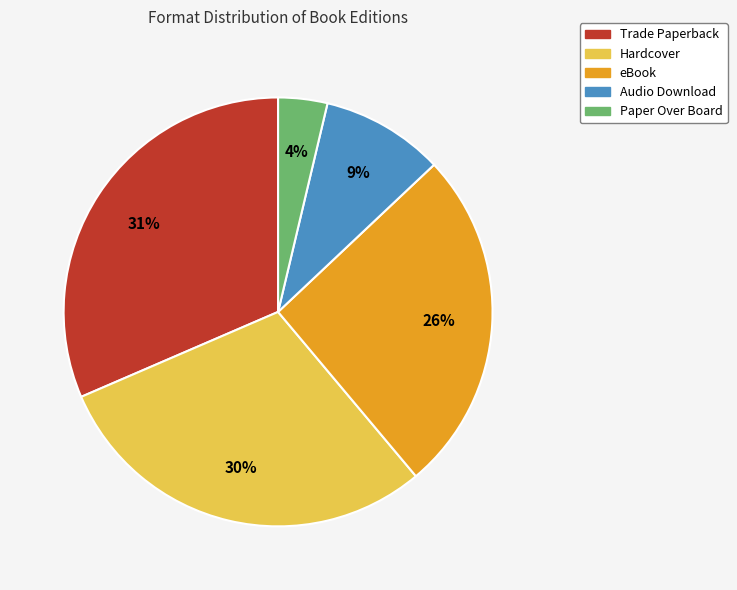

Is there a majority slice in this chart?

No